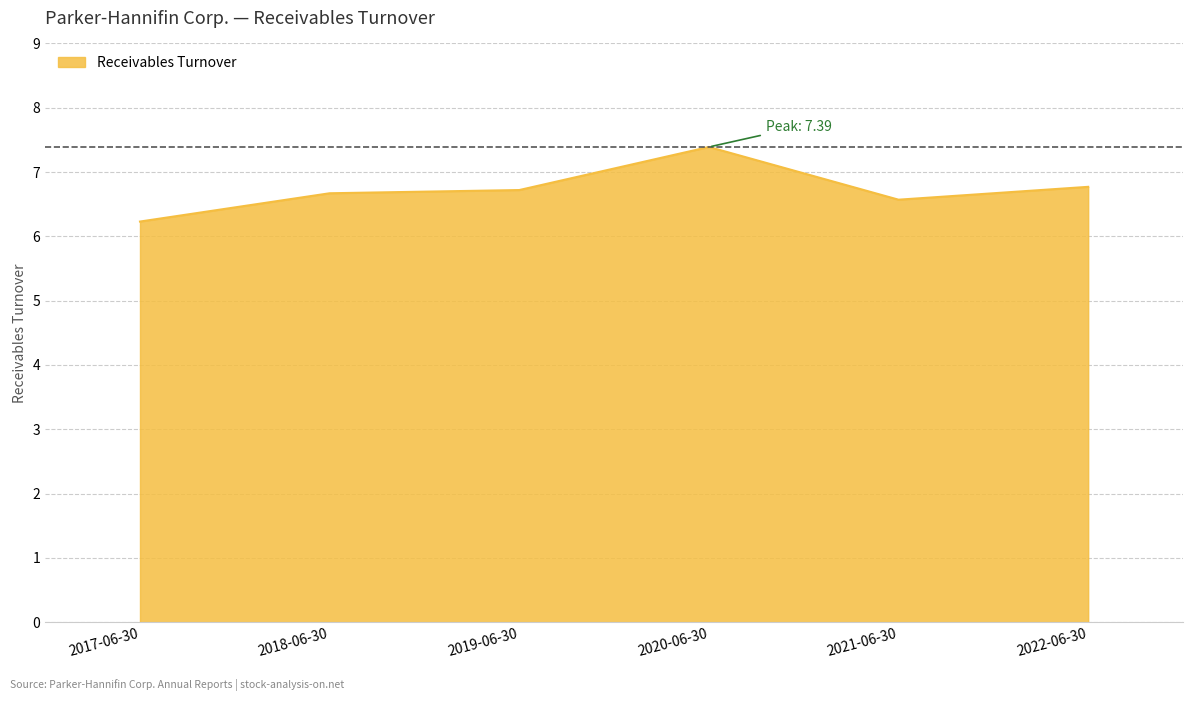

Which has a higher value, 2017-06-30 or 2019-06-30?

2019-06-30